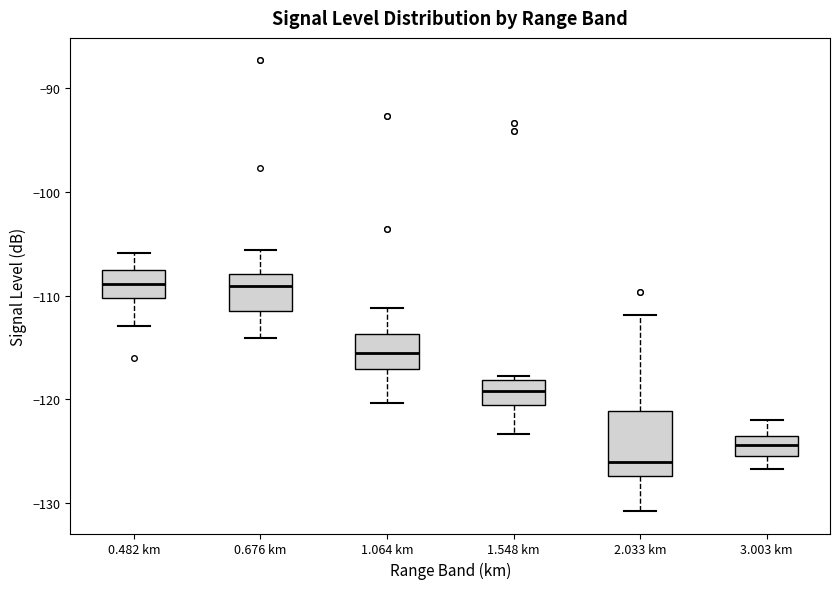

Which box is the tallest, from its lower edge to its upper edge?

2.033 km